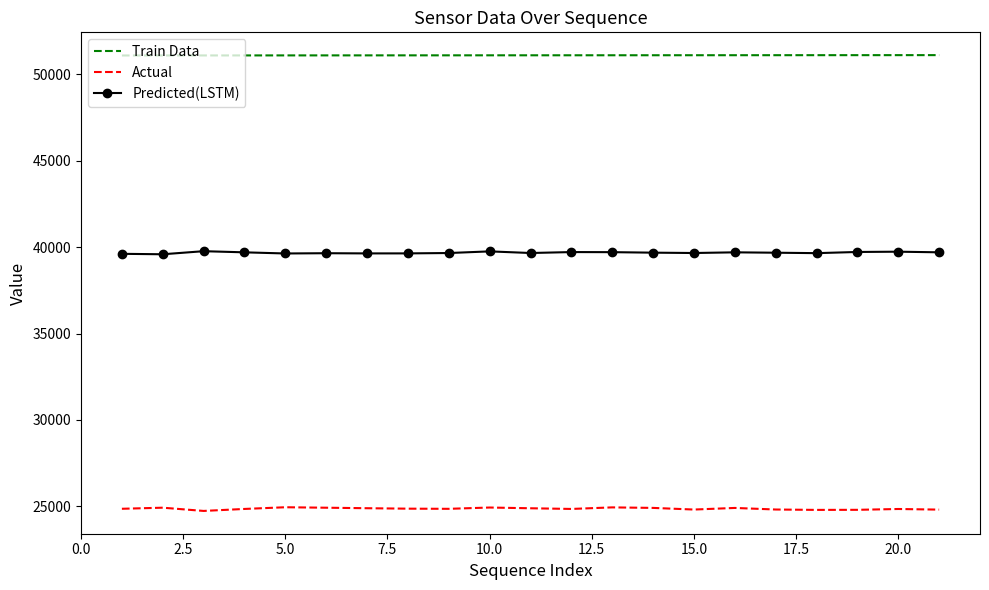

Which series has the largest total across all categories?

Train Data